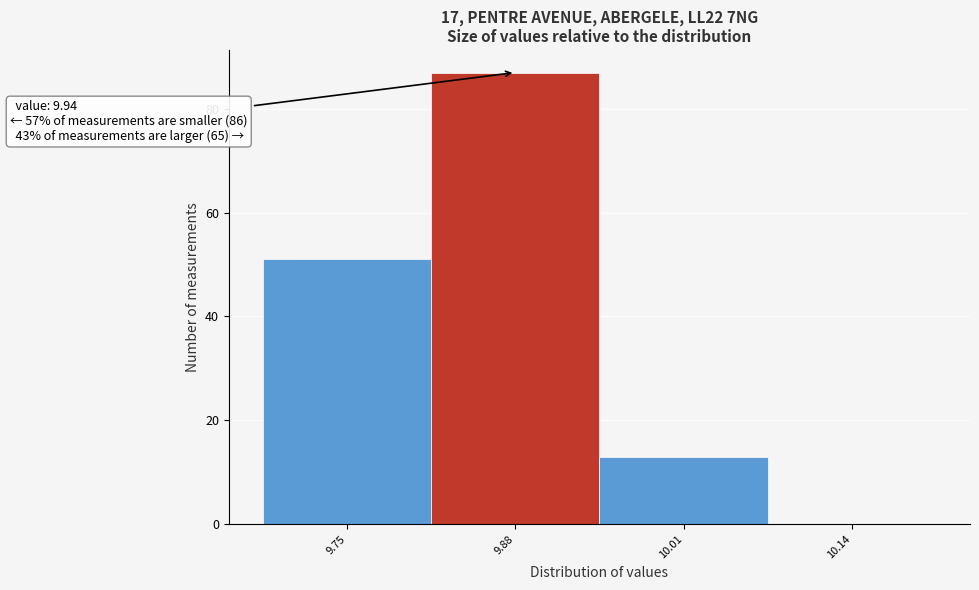

Reading left to right, list all the values displayed in this chart.

9.75=51	9.88=87	10.01=13	10.14=0